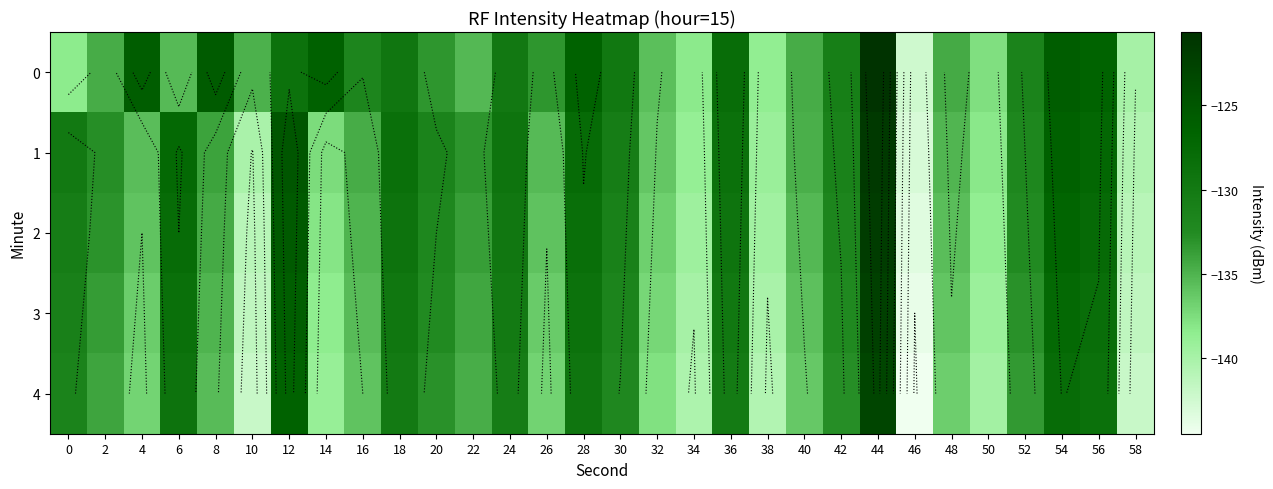

What is the highest value of the 1 series?

-121.4